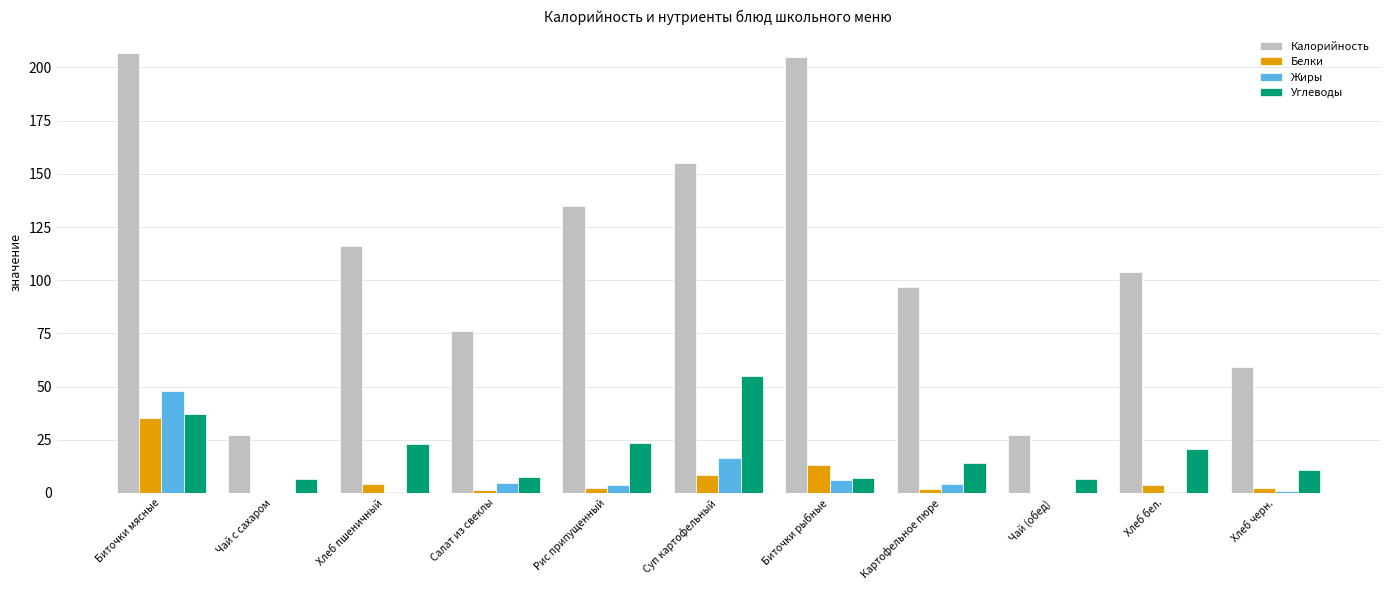

How many series are shown in this chart?

4